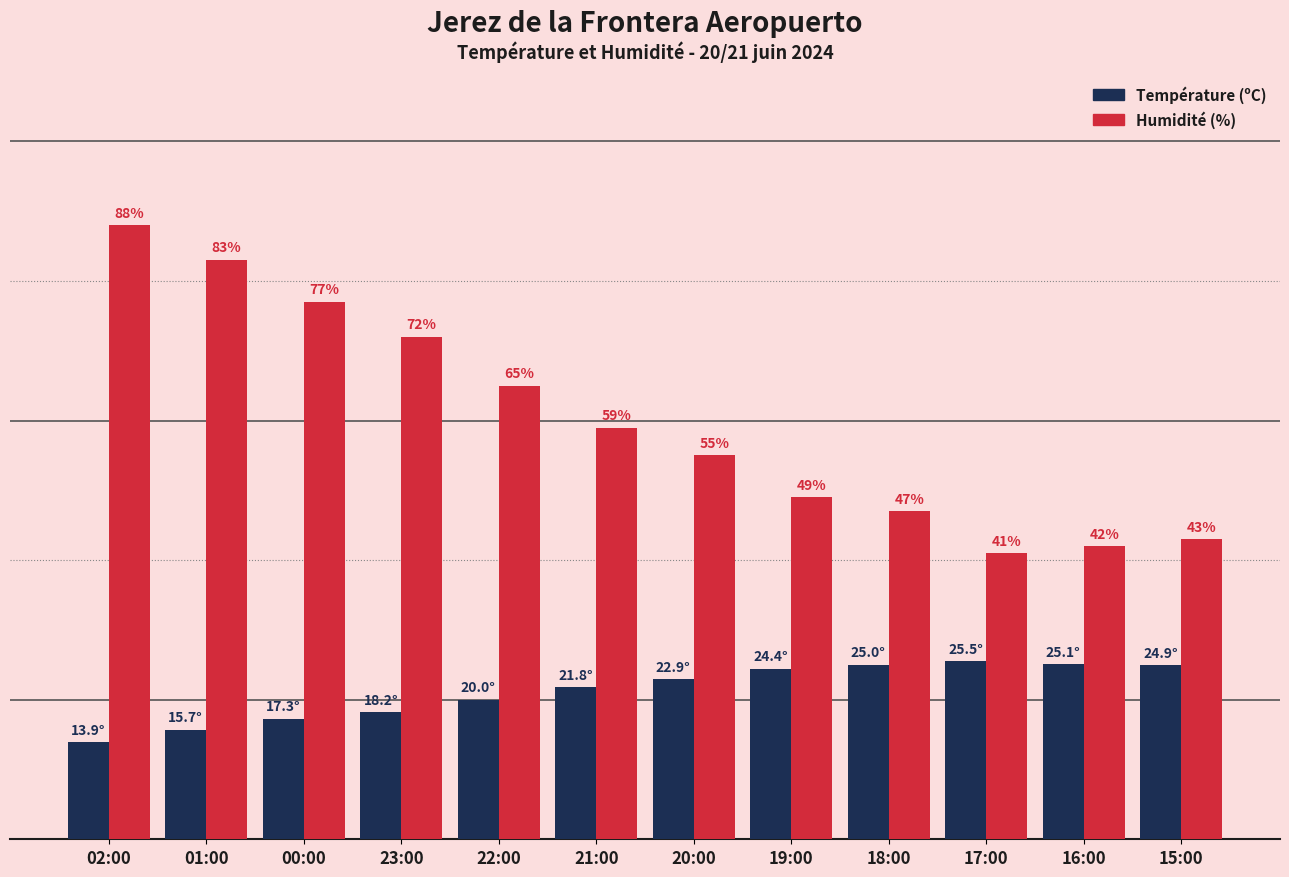

Where does the Humidité (%) series first go above 59?

02:00